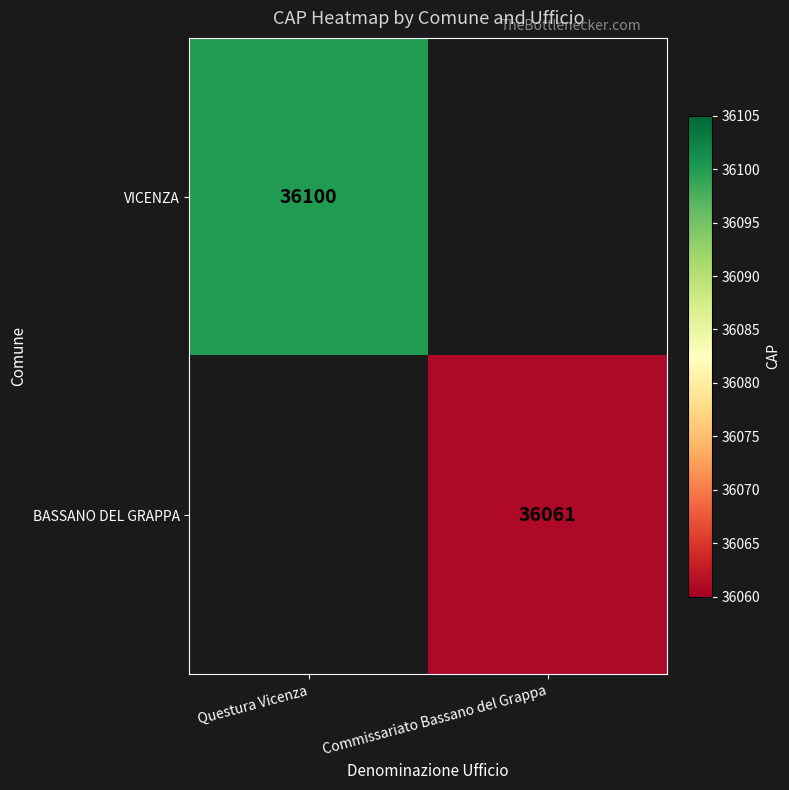

Is it true that VICENZA equals 21031 at Questura Vicenza?

False